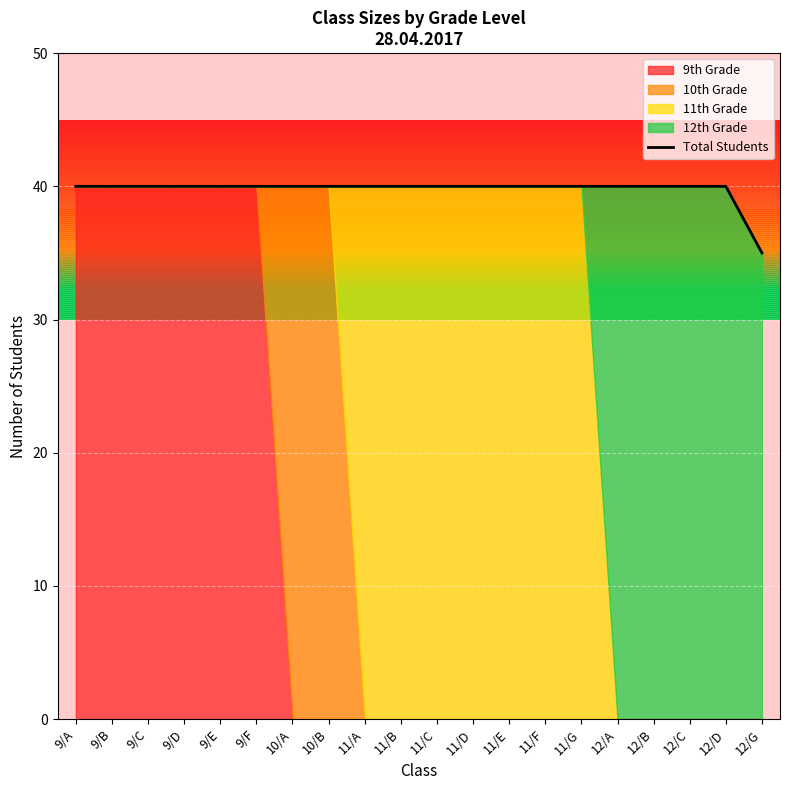

Approximately how many times larger is the value at 9/F compared to 9/D?

1.0